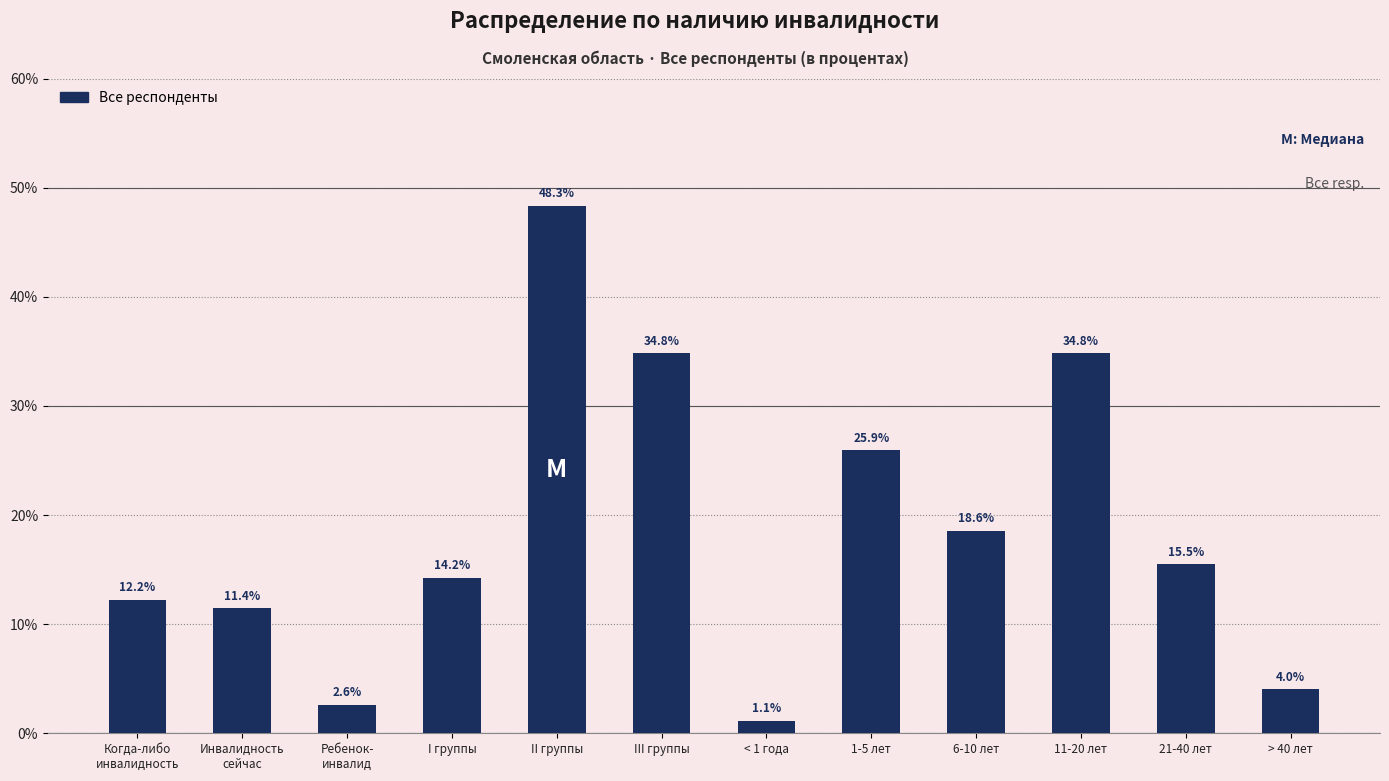

What position from the left is > 40 лет?

12